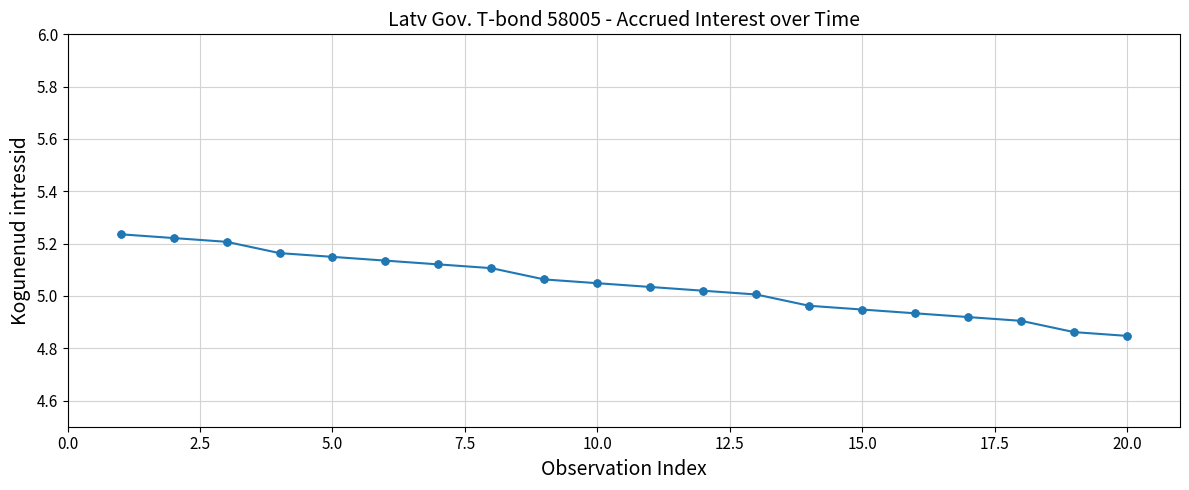

What is the difference between the maximum and second lowest values?

0.4